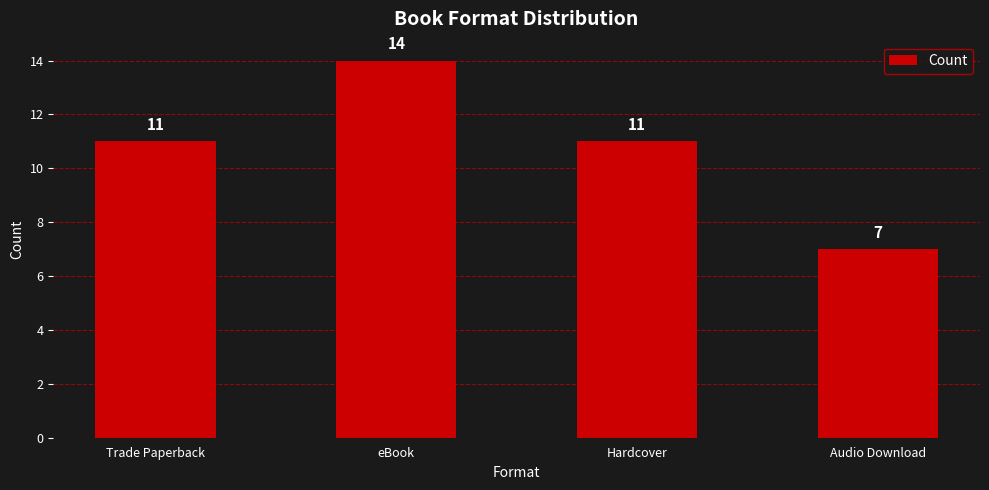

Approximately how many times larger is the value at Hardcover compared to eBook?

0.8